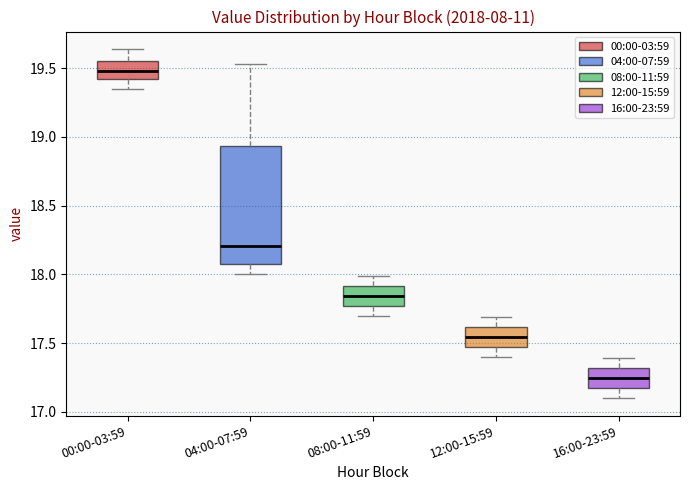

Which box's median line is the lowest?

16:00-23:59